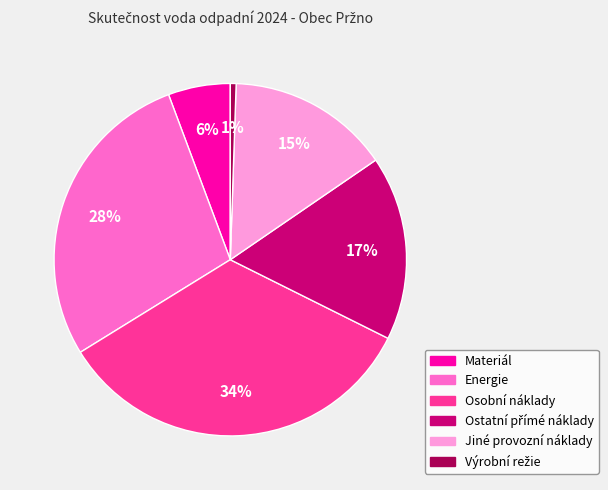

Which slice is the largest?

Osobní náklady